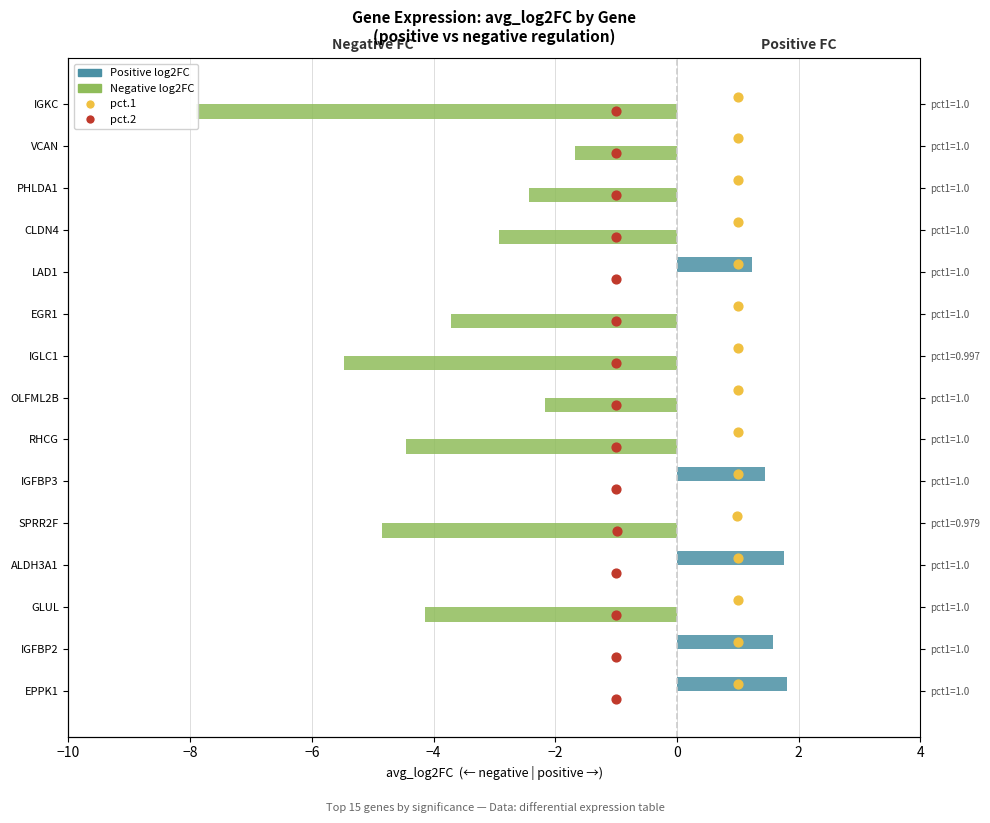

Is the value of pct.2 at 9 greater than the value of pct.1 at −6?

Yes